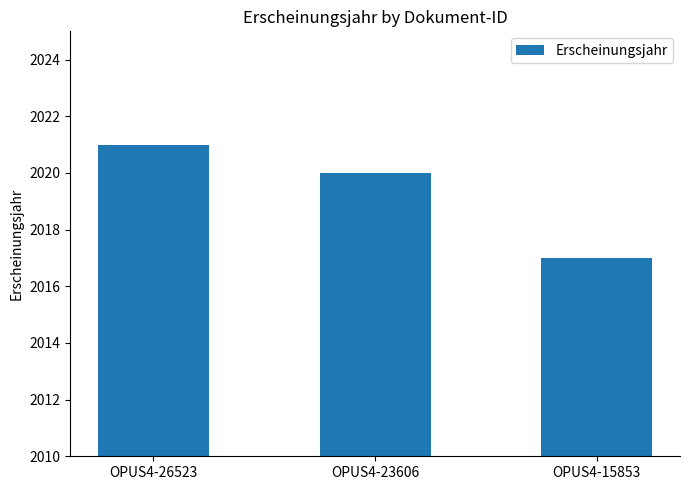

What is the minimum value shown in the chart?

2017